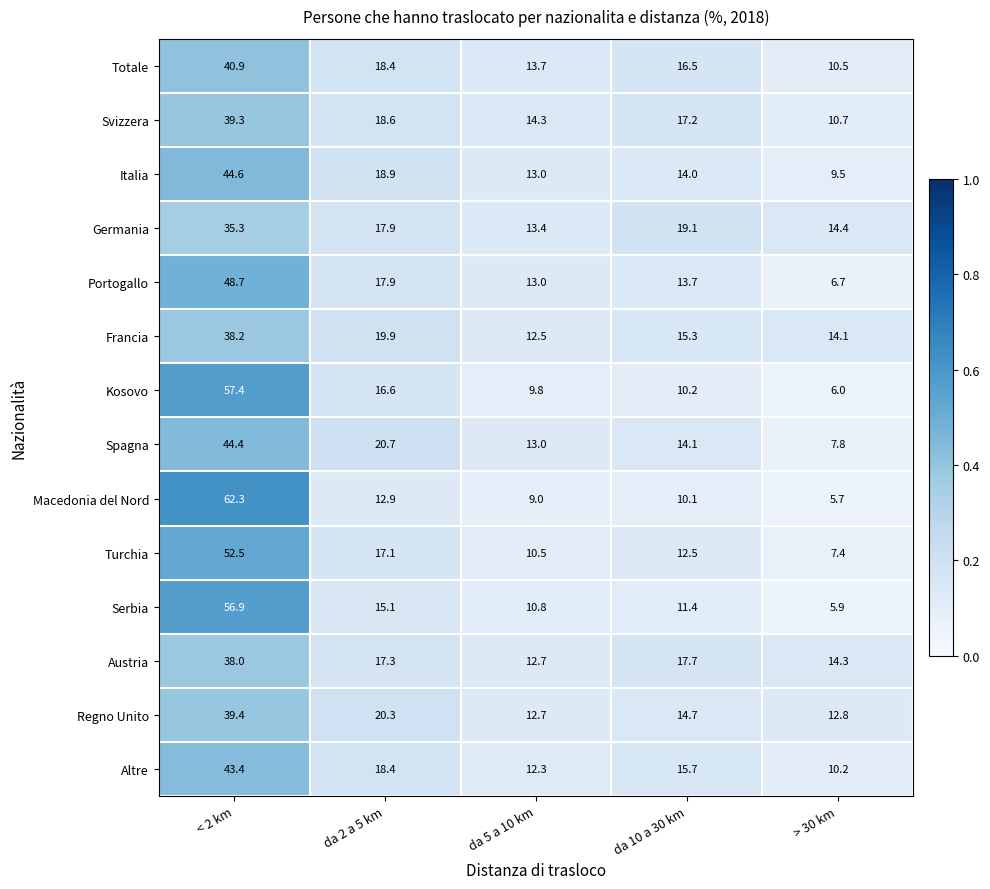

At which label does Portogallo first exceed 13?

< 2 km